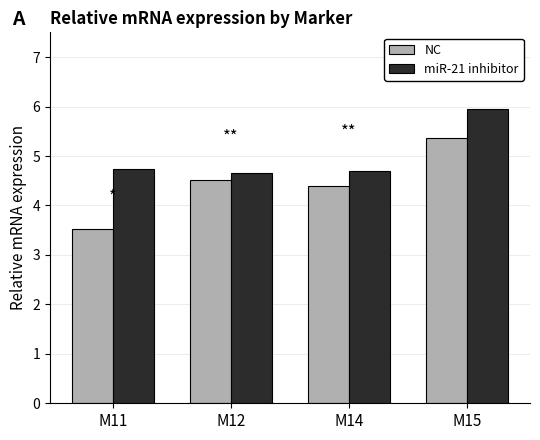

Which category has the lowest value across all series?

M11